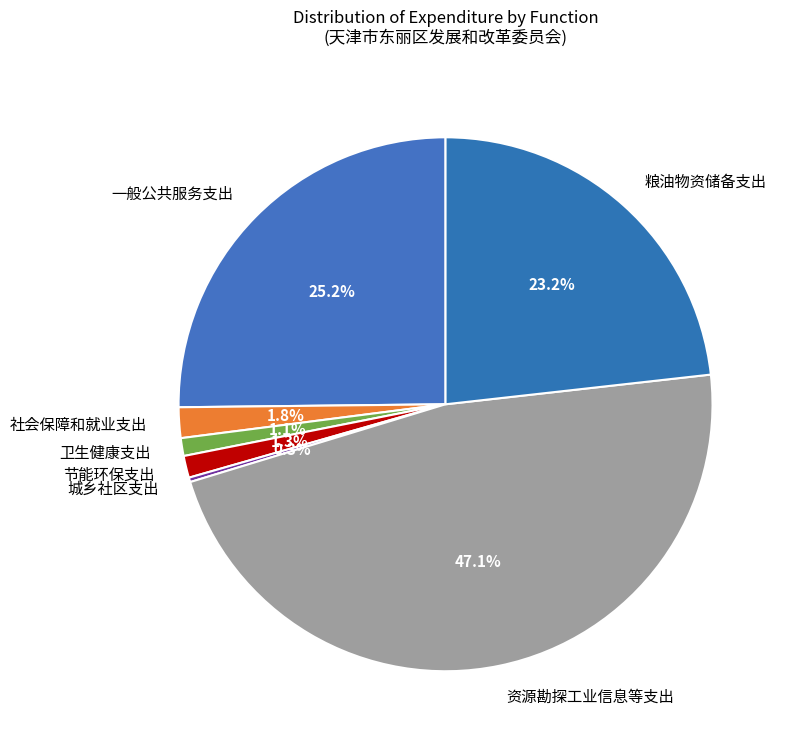

What percentage is the 卫生健康支出 slice, to the nearest percent?

1%